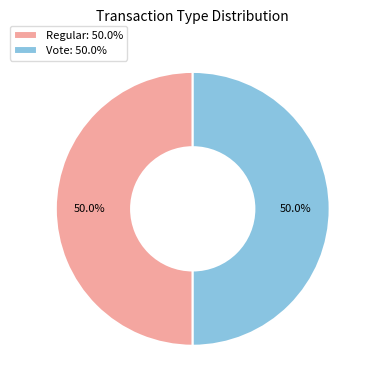

What percentage is NOT represented by Regular?

50.0%